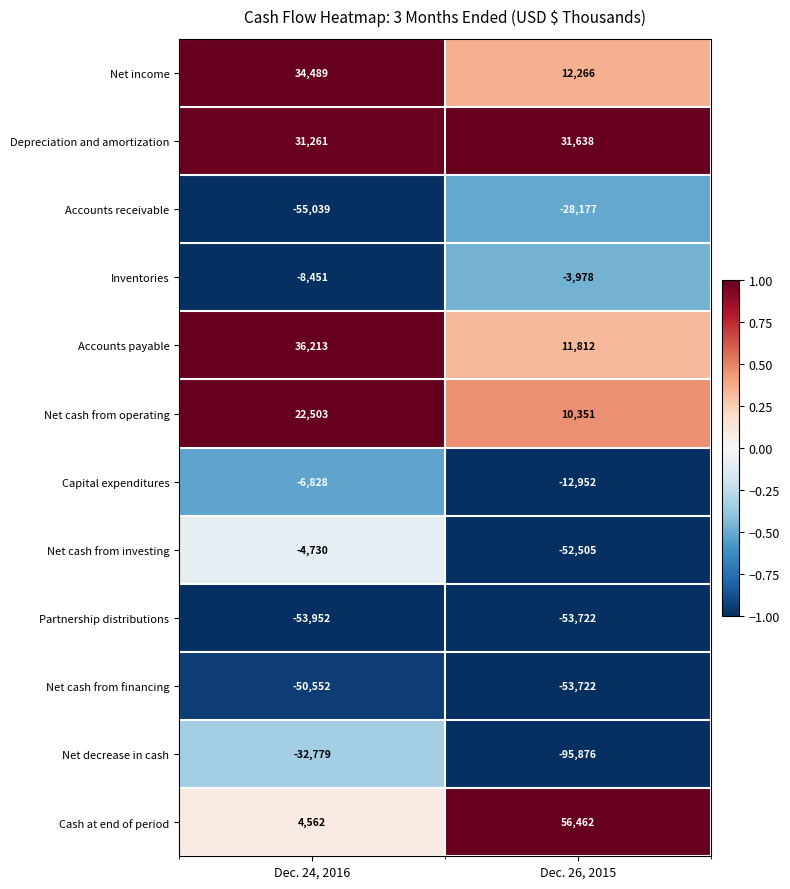

Reading left to right, list all the values displayed in this chart.

Net income: 34489	12266
Depreciation and amortization: 31261	31638
Accounts receivable: -55039	-28177
Inventories: -8451	-3978
Accounts payable: 36213	11812
Net cash from operating: 22503	10351
Capital expenditures: -6828	-12952
Net cash from investing: -4730	-52505
Partnership distributions: -53952	-53722
Net cash from financing: -50552	-53722
Net decrease in cash: -32779	-95876
Cash at end of period: 4562	56462